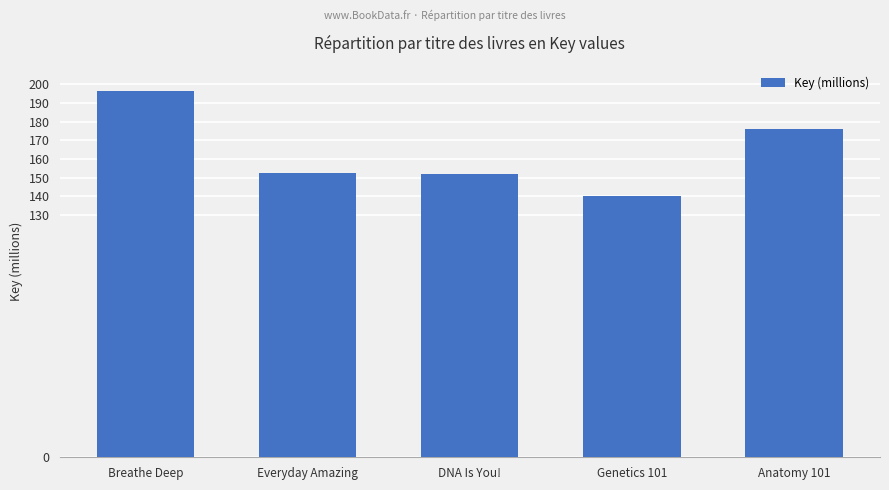

What is the minimum value shown in the chart?

140.2